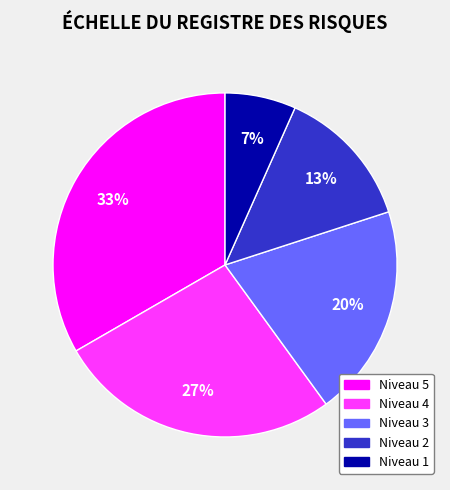

True or false: Niveau 2 accounts for 28% of the total.

False